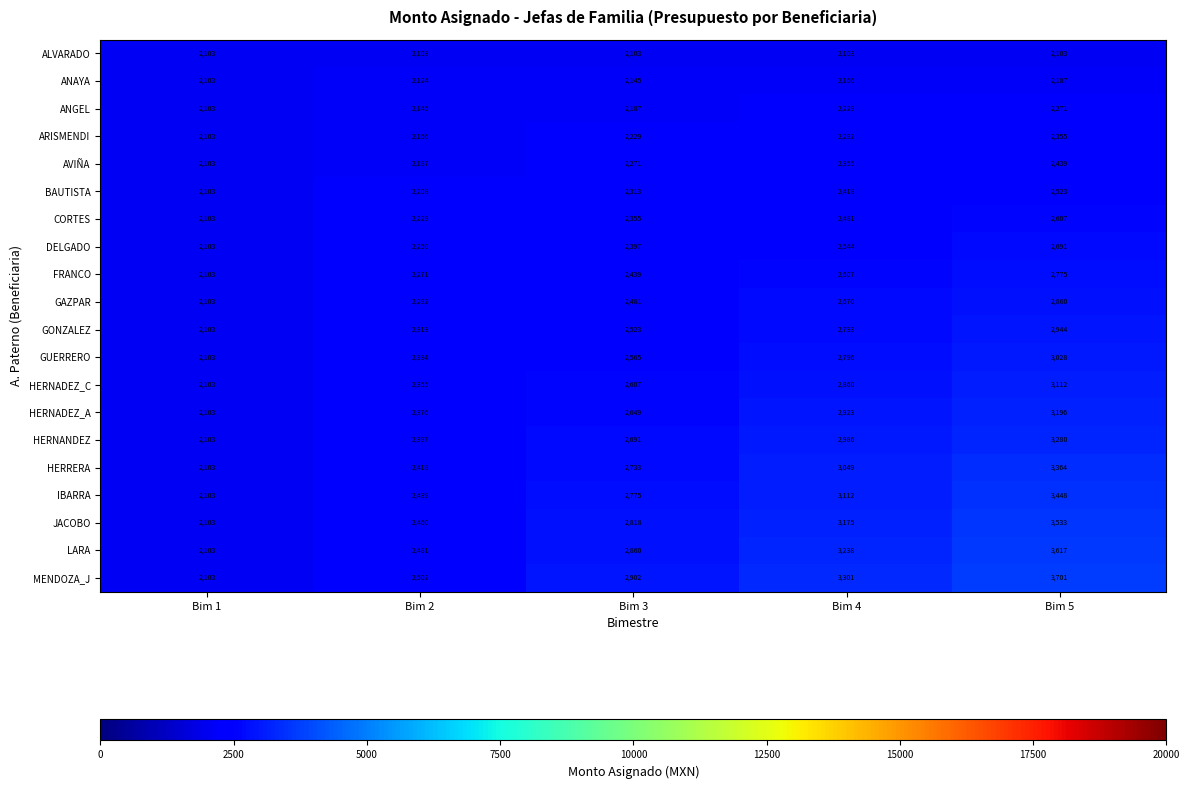

How many GONZALEZ values are between 2313 and 2733?

3